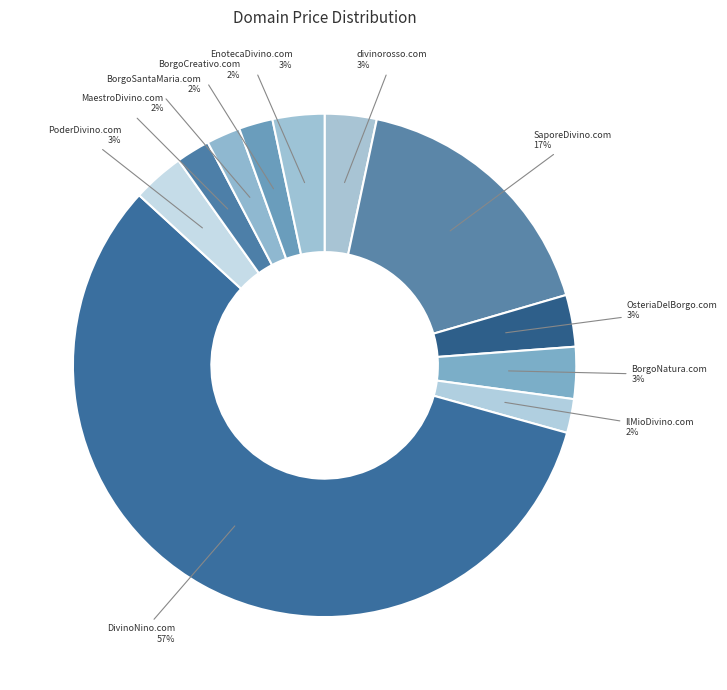

Does BorgoNatura.com account for over 50% of the chart?

No